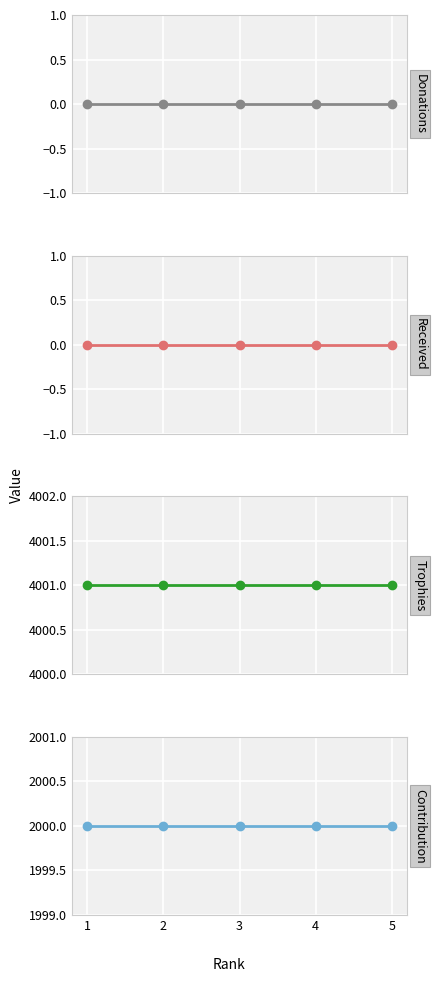

True or false: Contribution and Trophies intersect in this chart.

False